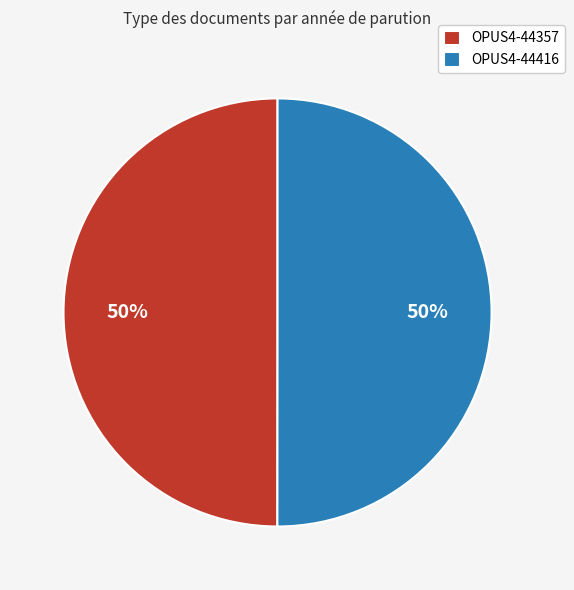

To the nearest percent, what is the average slice percentage?

50%